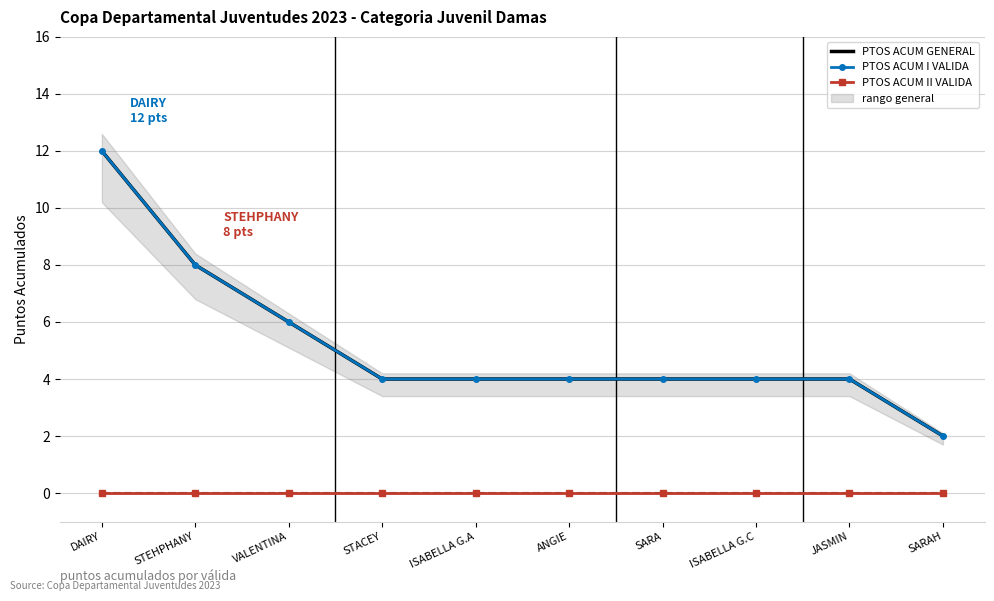

Is the value of PTOS ACUM III VALIDA at STEHPHANY greater than the value of PTOS ACUM I VALIDA at VALENTINA?

No